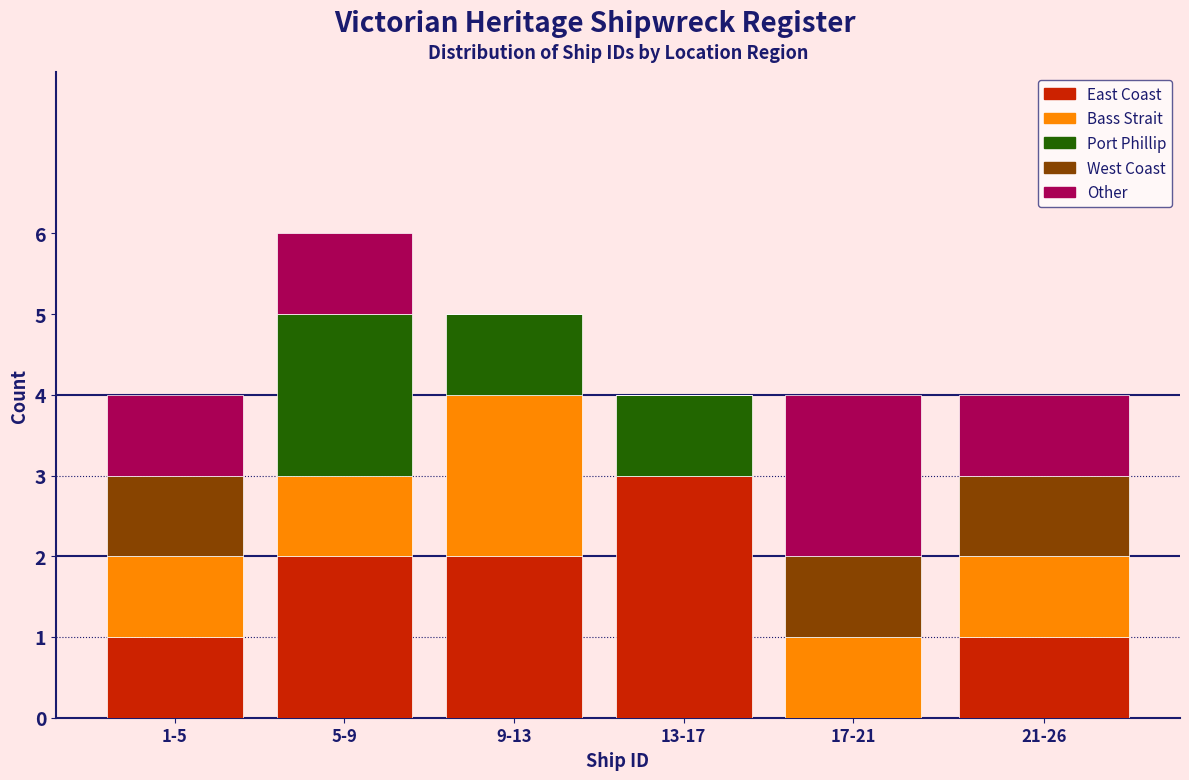

Reading left to right, transcribe the values for East Coast.

1-5=1	5-9=2	9-13=2	13-17=3	17-21=0	21-26=1